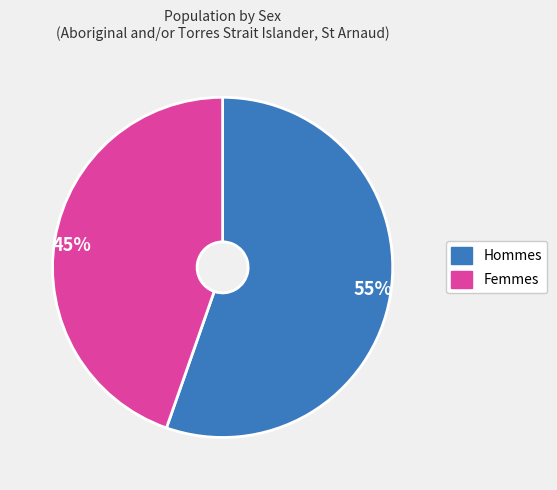

Count the number of slices in the pie.

2